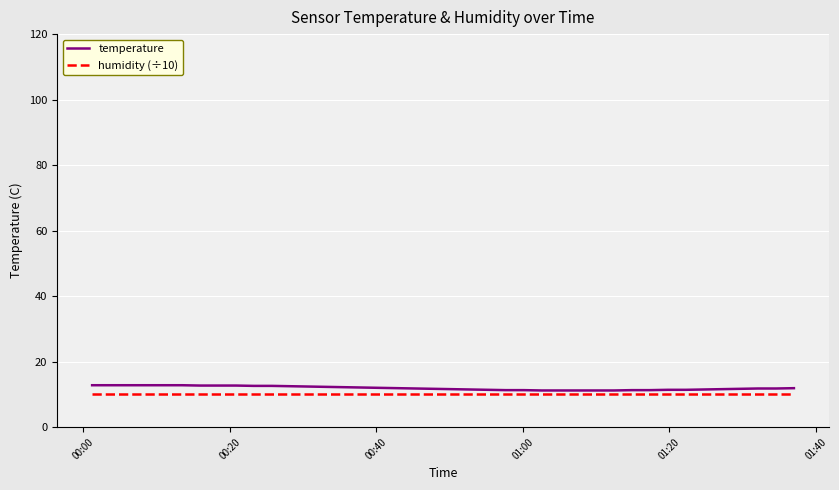

Does the chart display data point markers on the line(s)?

No